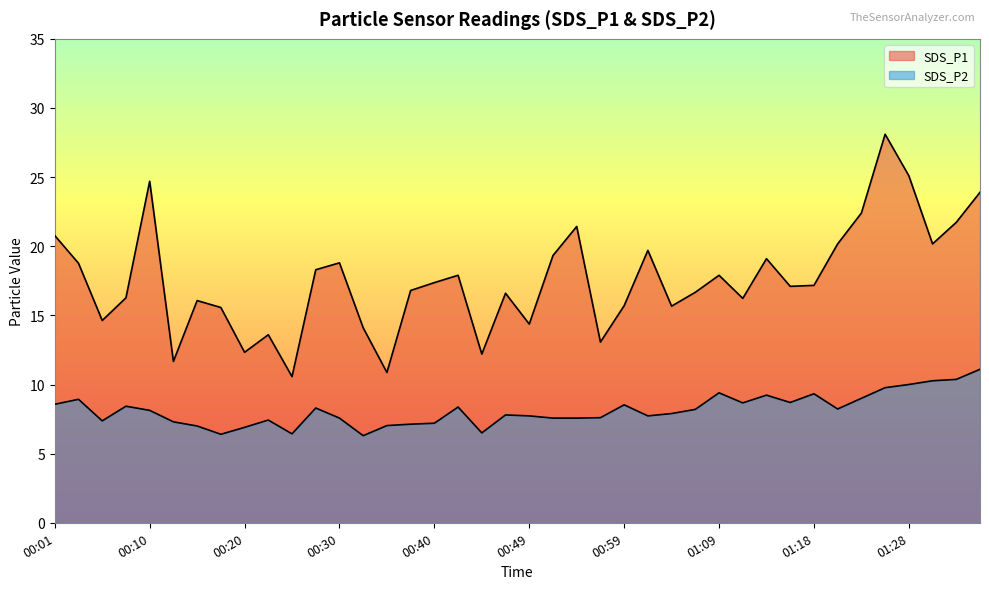

What are all the series names shown in the legend?

SDS_P1, SDS_P2